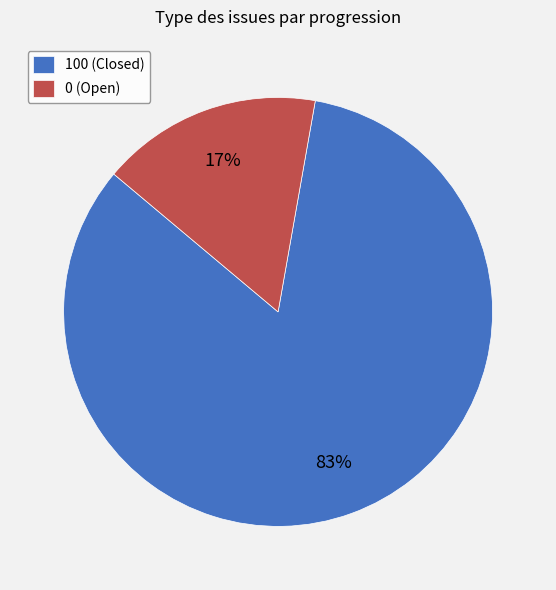

Which has a higher value, 100 (Closed) or 0 (Open)?

100 (Closed)